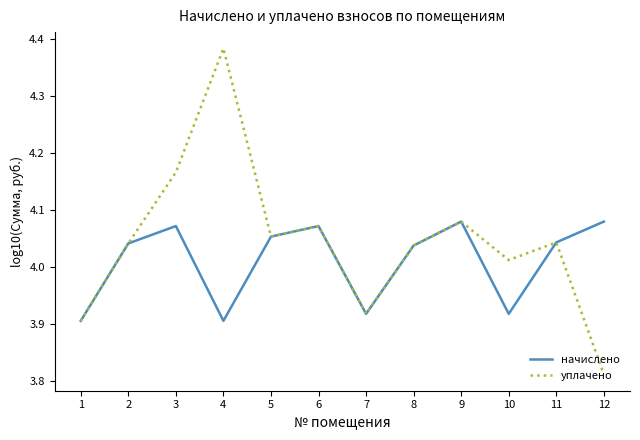

What is the difference between the maximum and minimum values in the уплачено series?

0.6